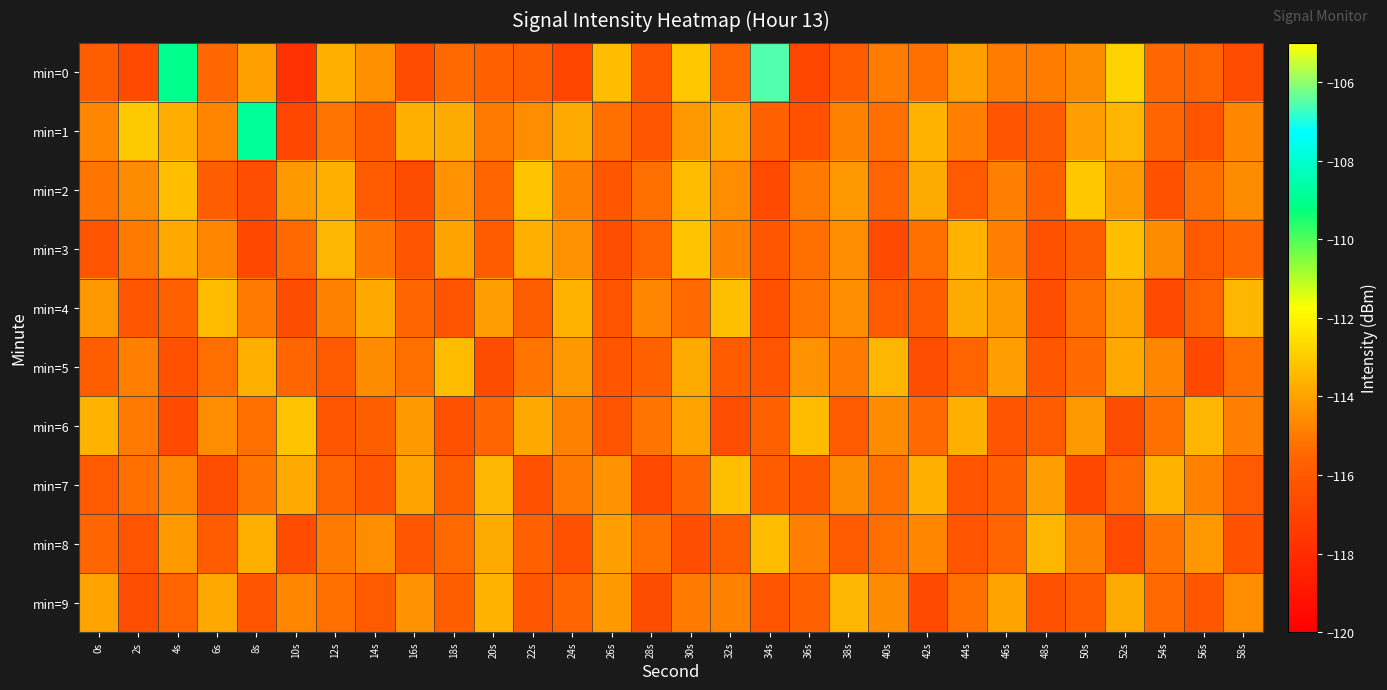

Between 4s and 22s, which series saw the biggest shift?

min=0